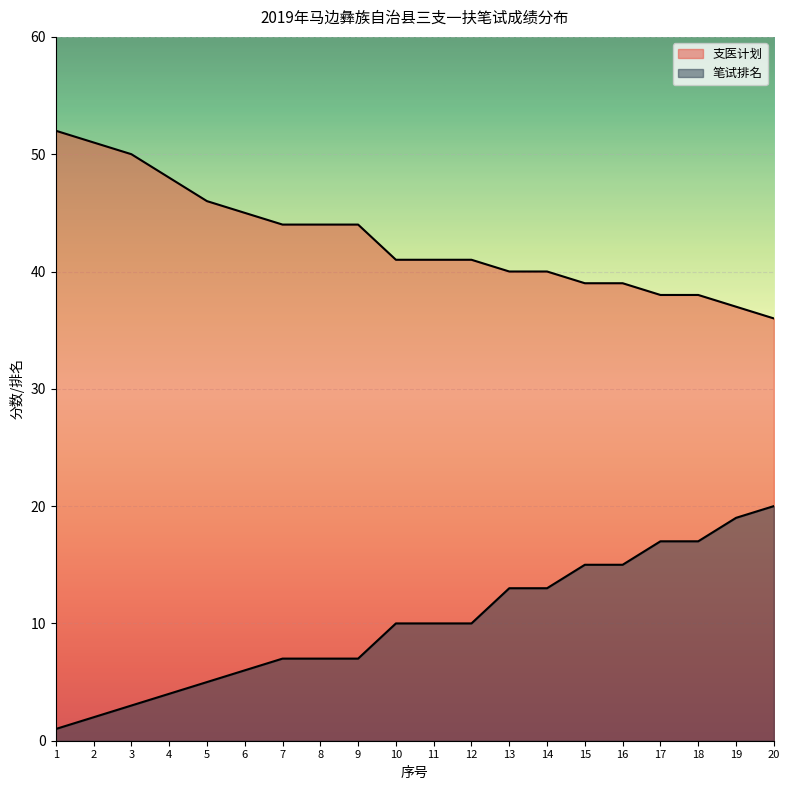

At how many categories does at least one series exceed 12?

20